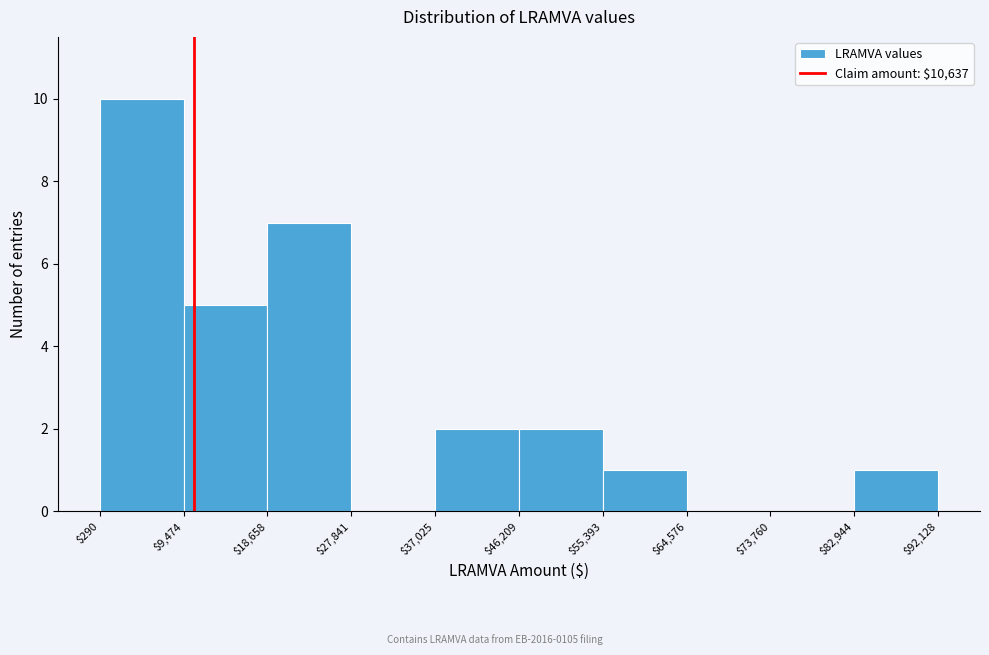

Reading left to right, list every bar in this chart as the range it spans on the x-axis followed by its height. The values are not printed on the chart, so give them approximately, as read against the axis.

$290 to $9,474: 10
$9,474 to $18,658: 5
$18,658 to $27,841: 7
$27,841 to $37,025: 0
$37,025 to $46,209: 2
$46,209 to $55,393: 2
$55,393 to $64,576: 1
$64,576 to $73,760: 0
$73,760 to $82,944: 0
$82,944 to $92,128: 1